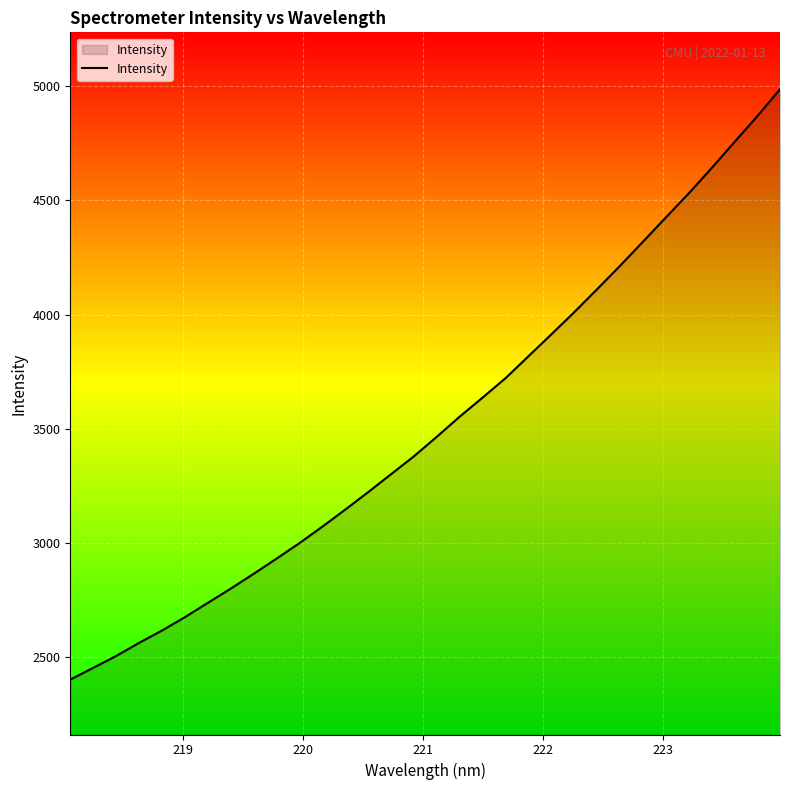

What is the maximum value shown in the chart?

4986.4